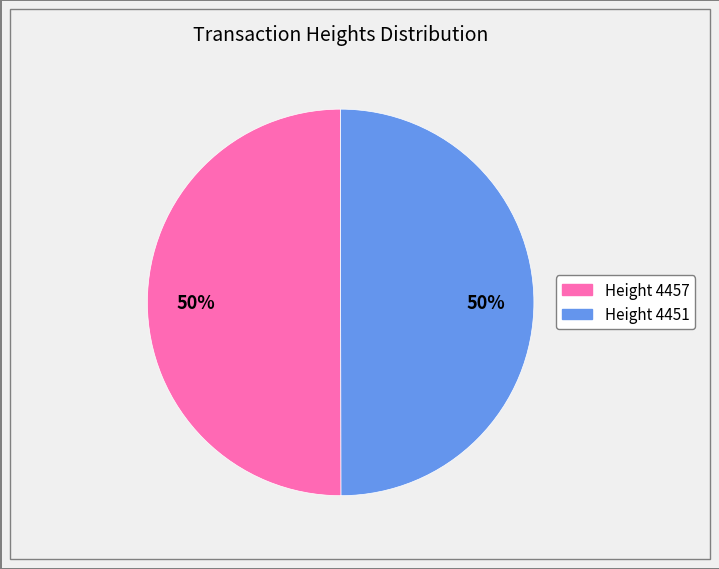

To the nearest percent, what is the average slice percentage?

50%